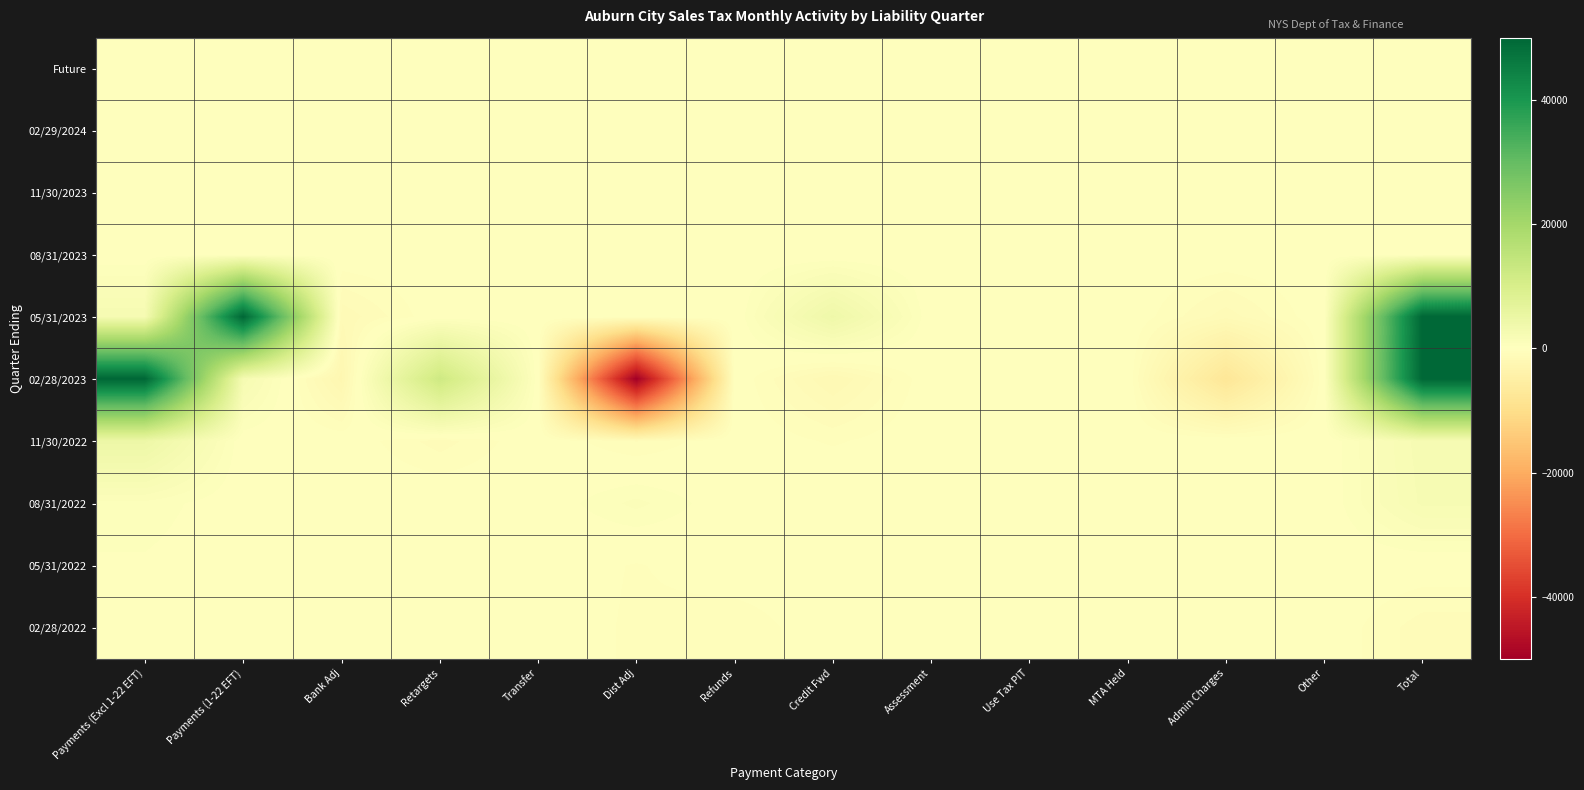

Which label corresponds to the largest value in the chart?

Payments (1-22 EFT)